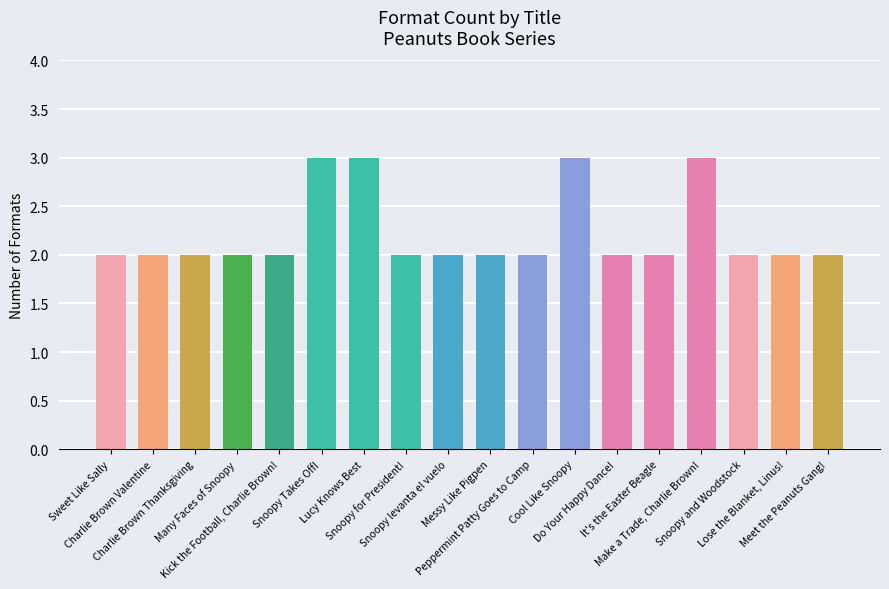

What is the sum of all values?

40